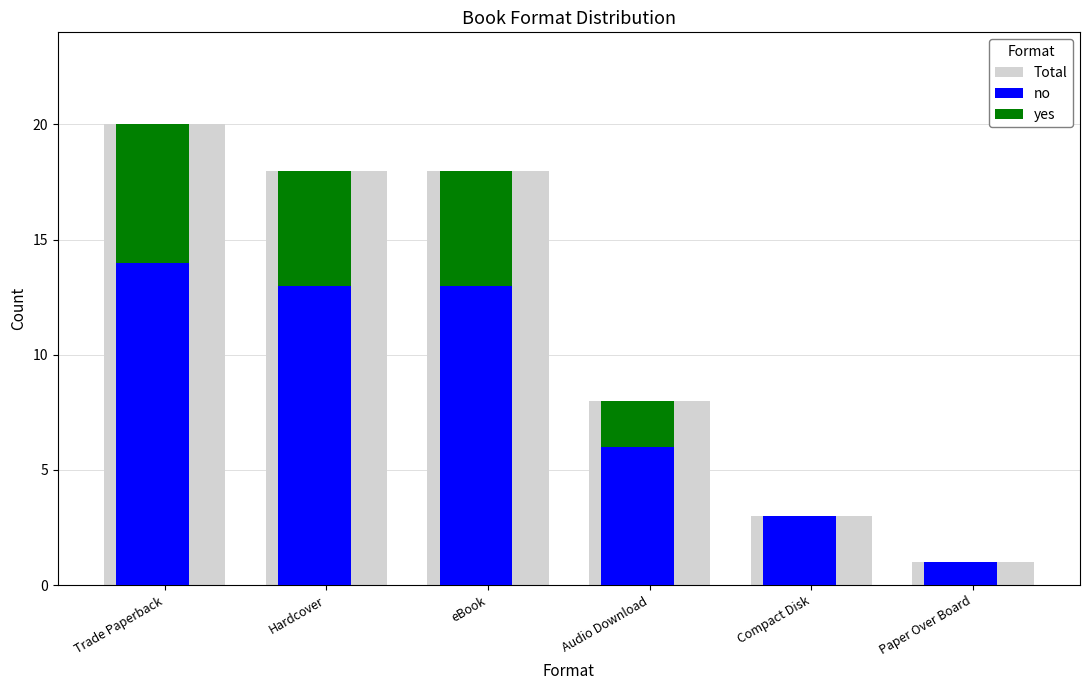

Reading left to right, what are all the values shown in this chart?

Total: Trade Paperback=20	Hardcover=18	eBook=18	Audio Download=8	Compact Disk=3	Paper Over Board=1
no: Trade Paperback=14	Hardcover=13	eBook=13	Audio Download=6	Compact Disk=3	Paper Over Board=1
yes: Trade Paperback=6	Hardcover=5	eBook=5	Audio Download=2	Compact Disk=0	Paper Over Board=0